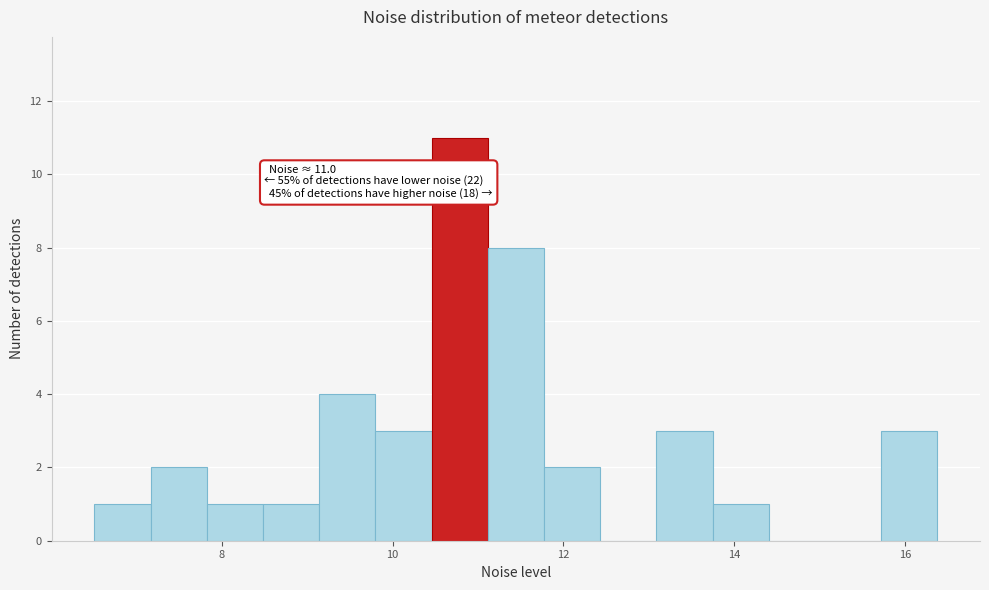

Around what value on the x-axis is the tallest bar? Give the approximate position of its centre, as read against the axis.

10.8